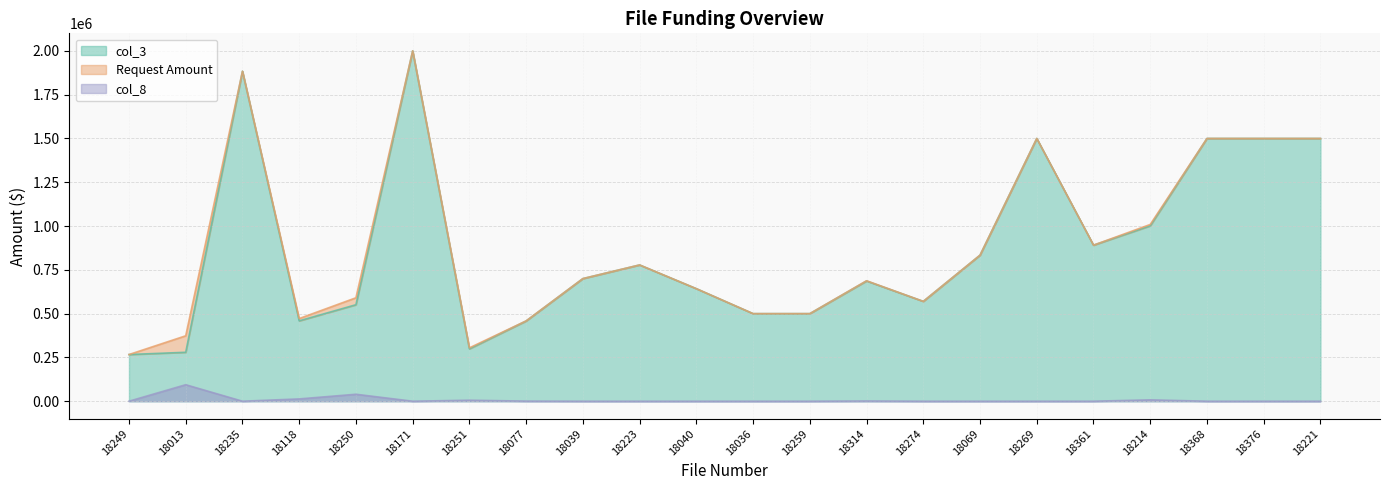

What is the difference between the highest and lowest values at 18040?

642500